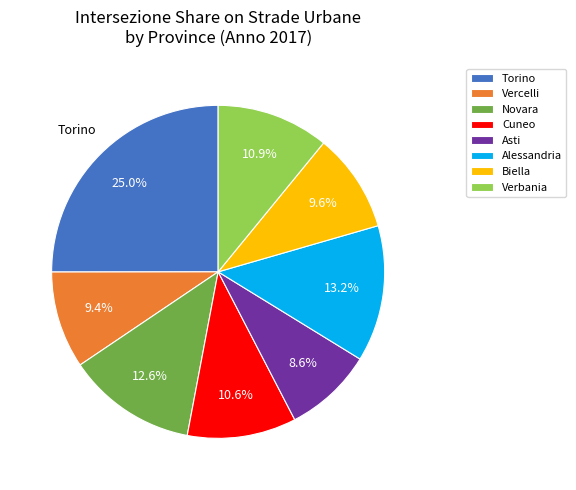

Which slice is the largest?

Torino